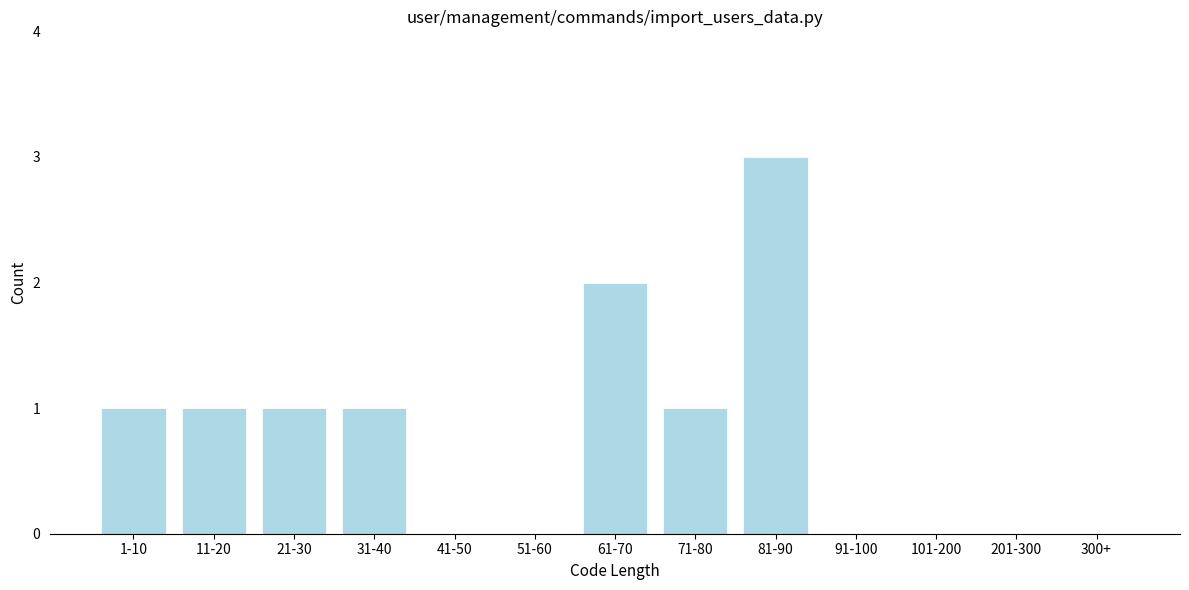

Reading right to left, transcribe all the data shown in this chart.

300+=0	201-300=0	101-200=0	91-100=0	81-90=3	71-80=1	61-70=2	51-60=0	41-50=0	31-40=1	21-30=1	11-20=1	1-10=1